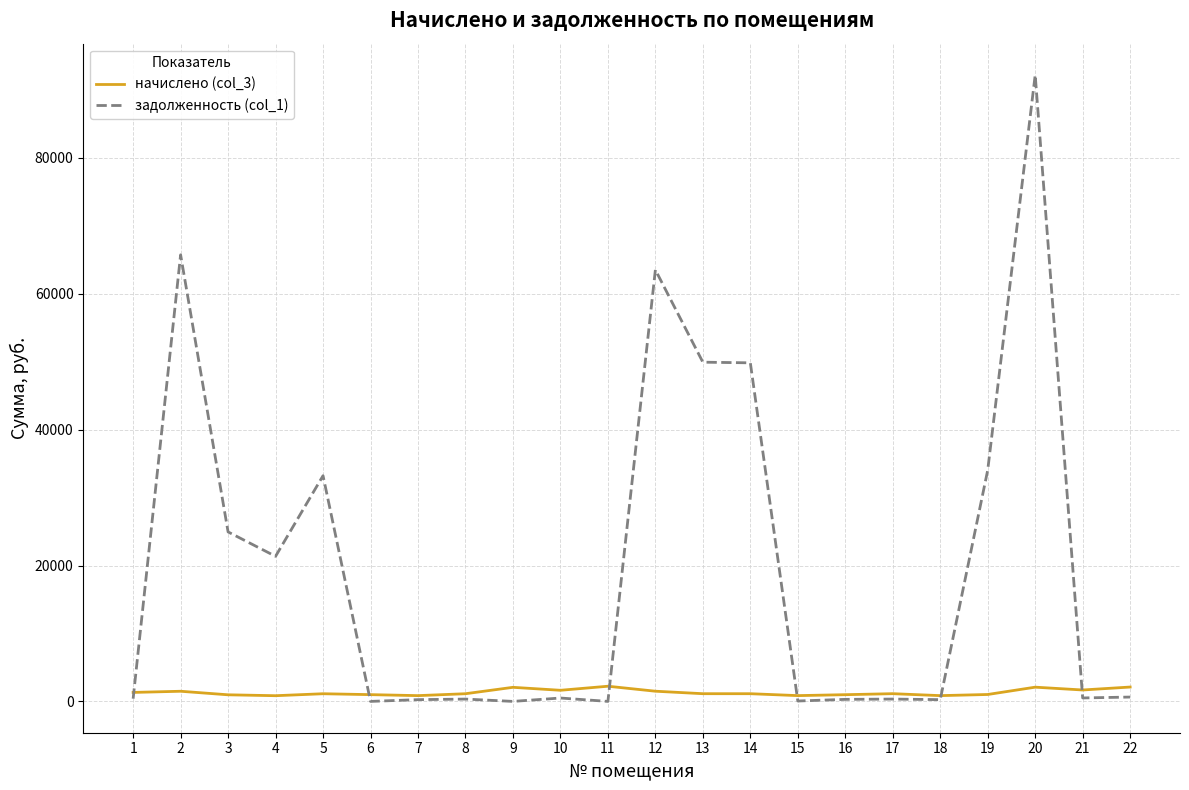

Is the value of задолженность (col_1) at 22 greater than the value of начислено (col_3) at 22?

No